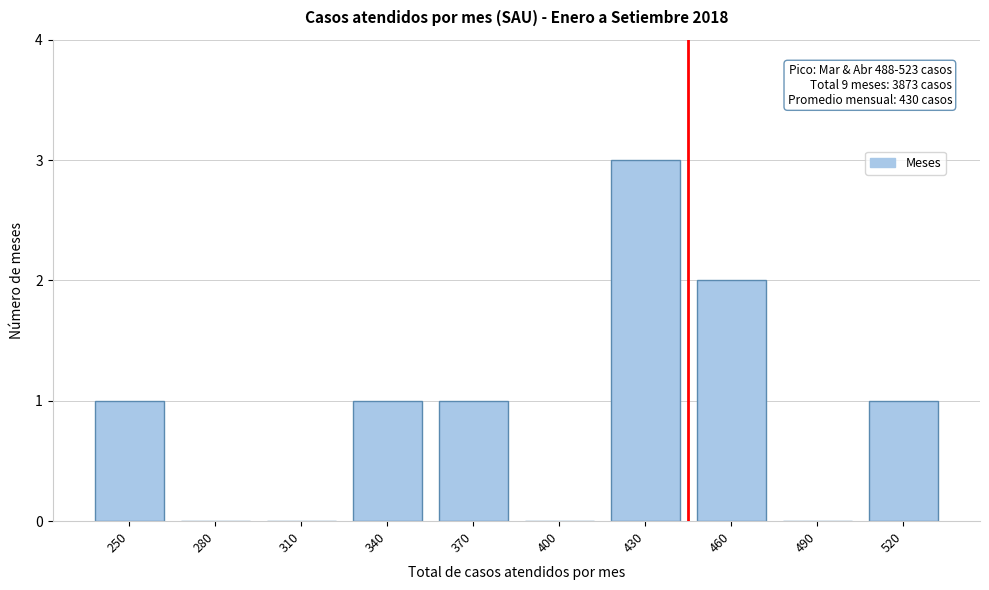

Reading left to right, extract all data points from this chart.

250=1	280=0	310=0	340=1	370=1	400=0	430=3	460=2	490=0	520=1